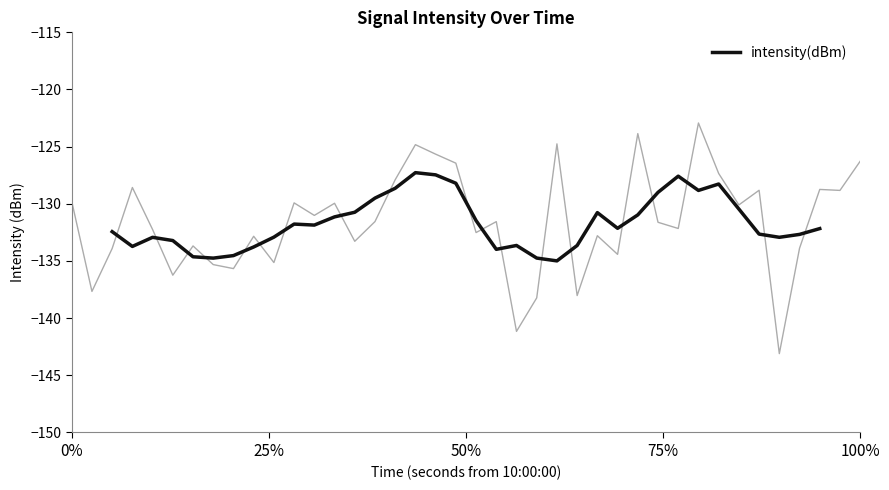

What is the difference between the second highest and second lowest values?

7.3